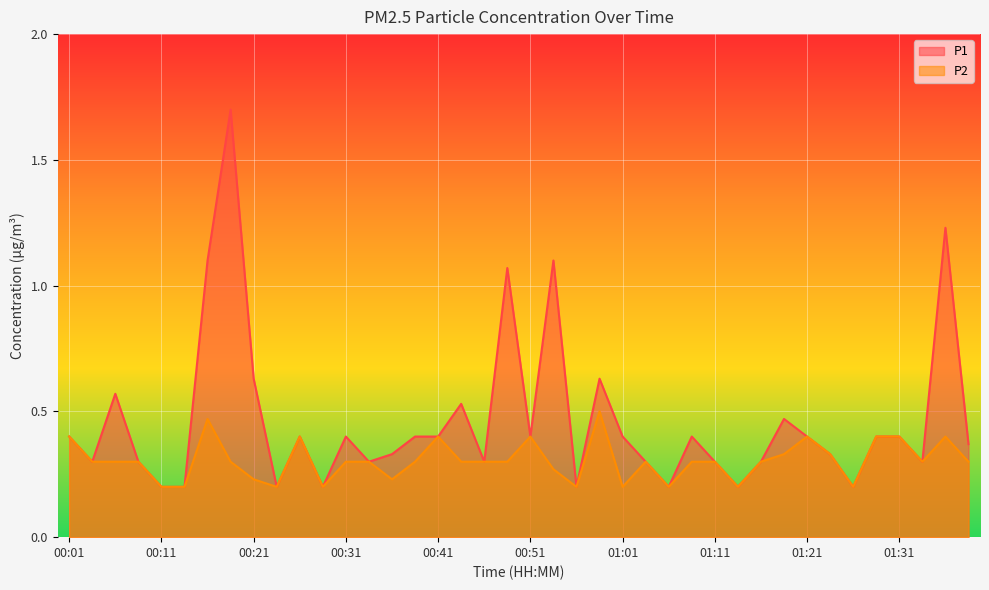

What is the total value across all series at 00:24?

0.4